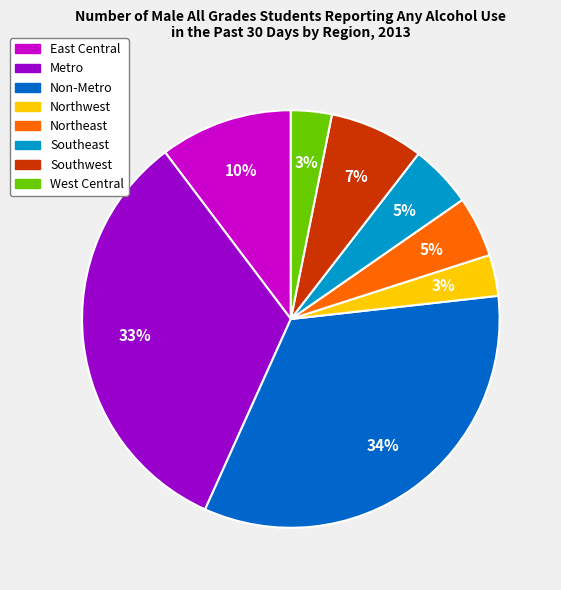

The Northeast slice represents 5% of the pie. True or false?

True